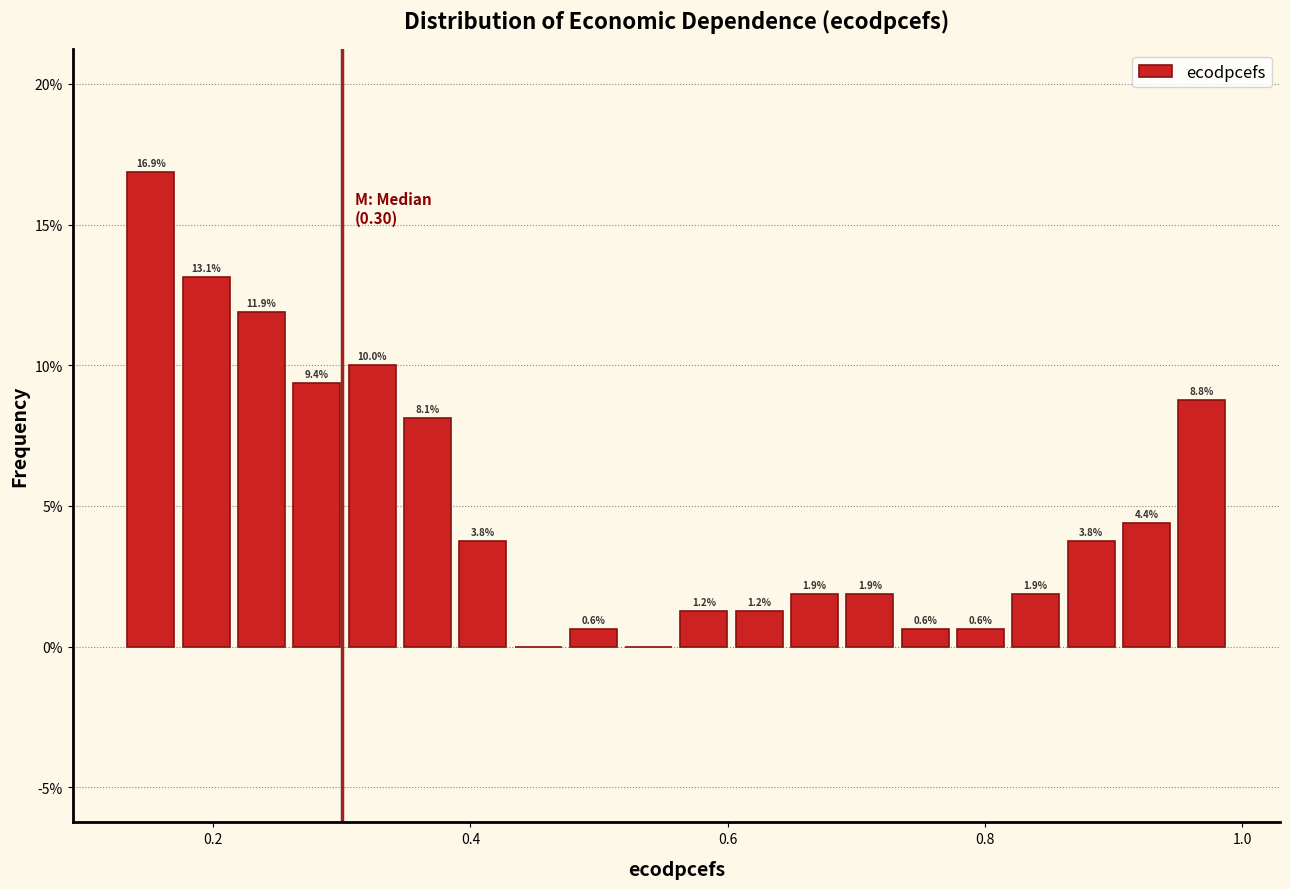

Around what value on the x-axis is the tallest bar? Give the approximate position of its centre, as read against the axis.

0.16